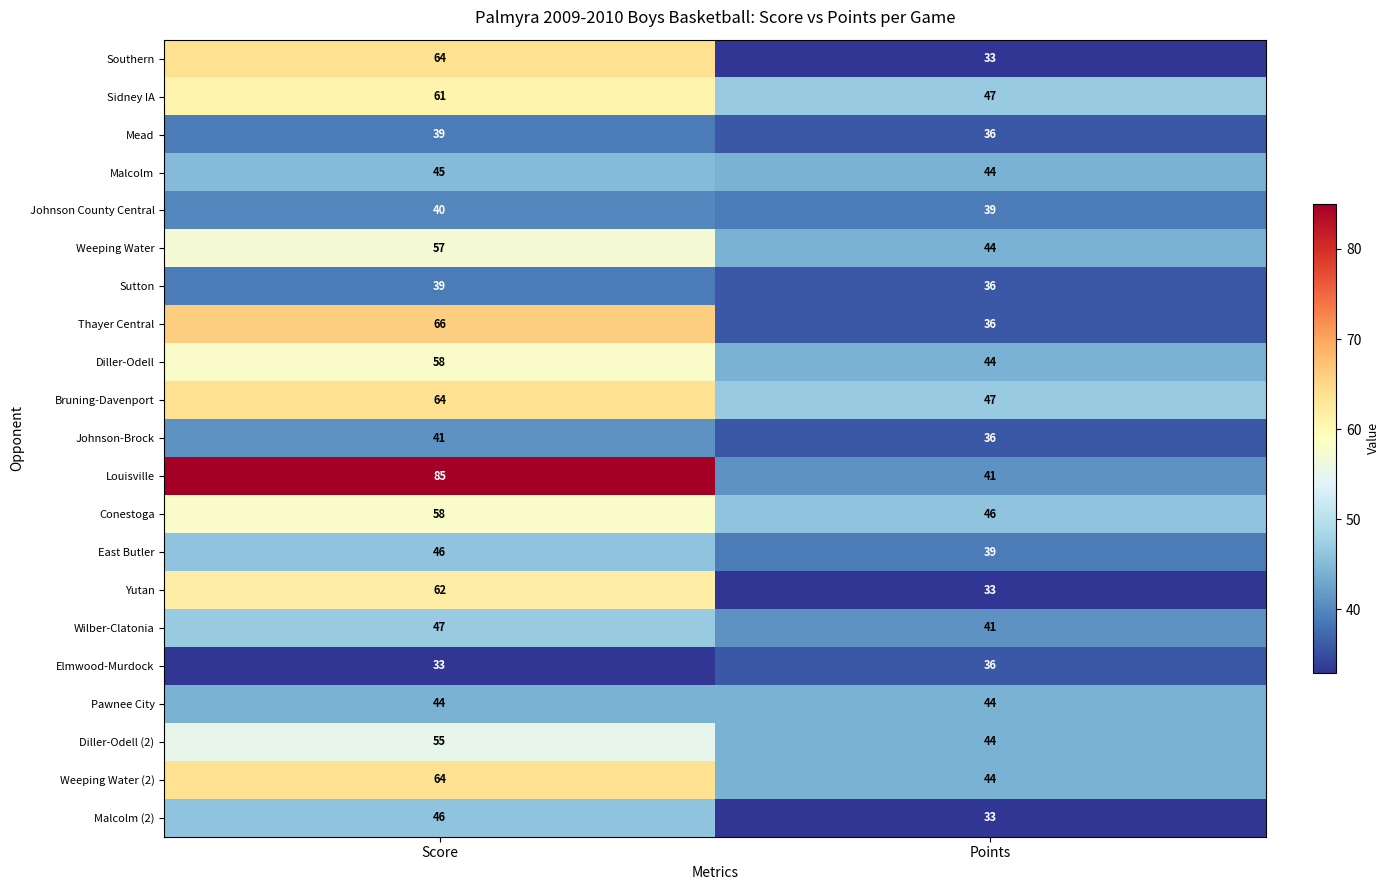

Is it true that Thayer Central equals 64 at Points?

False